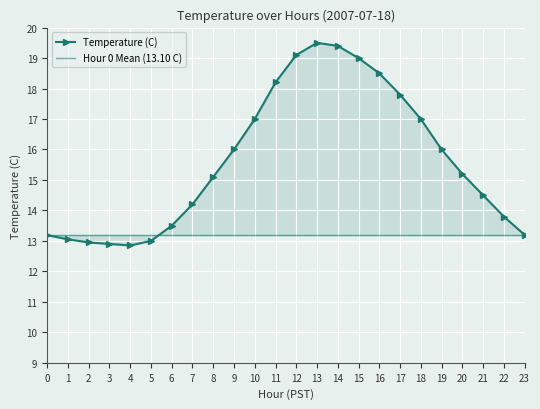

Which series ends up on top after the final intersection of Temperature (C) and Hour 0 Mean (13.10 C)?

Temperature (C)